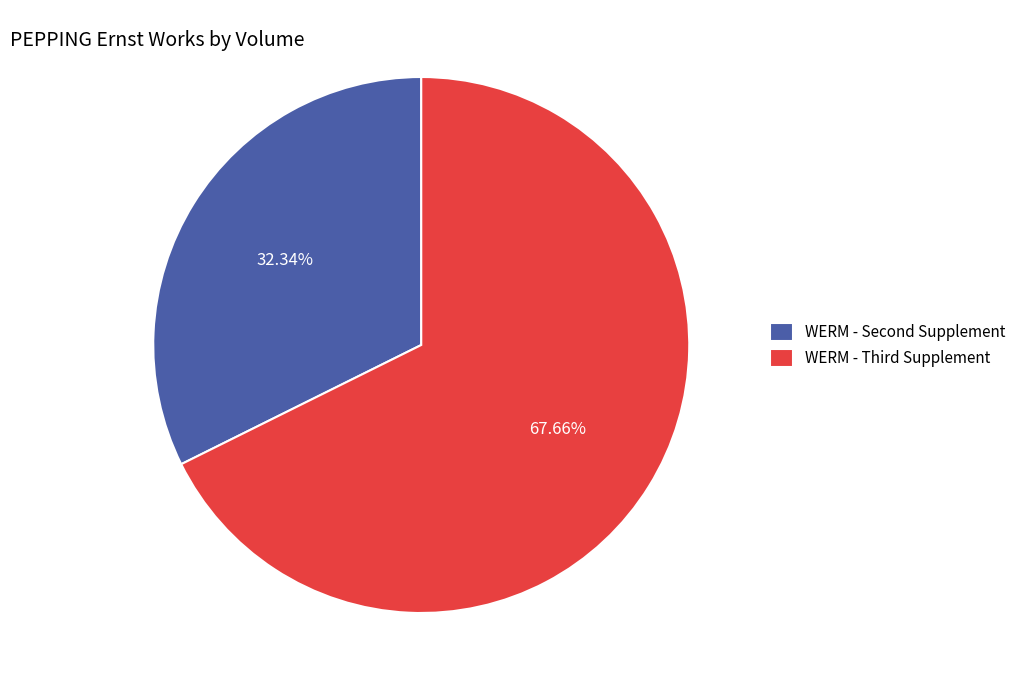

Which slice is the smallest?

WERM - Second Supplement